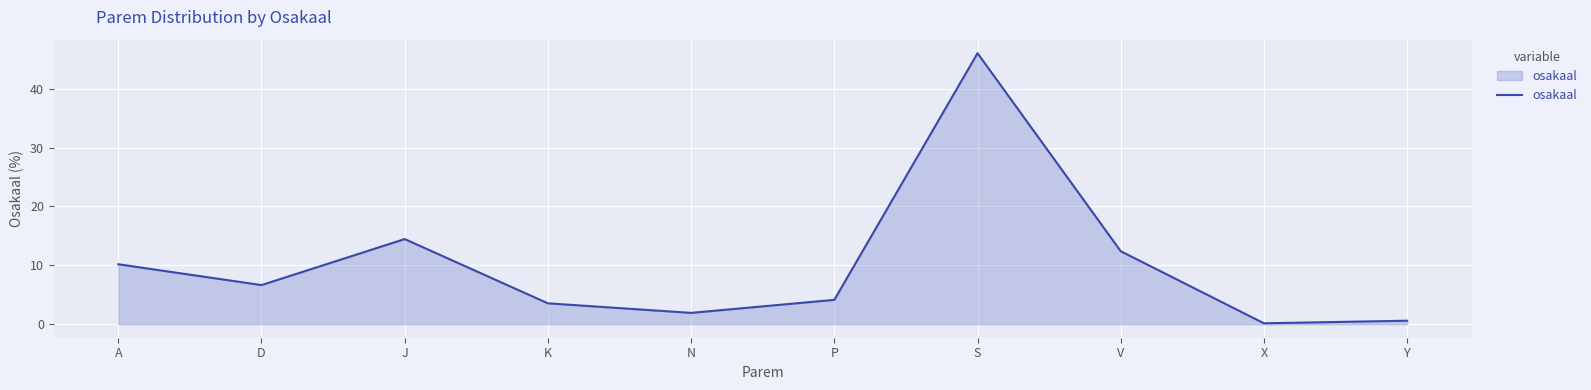

List the labels in order of value, smallest first.

X, Y, N, K, P, D, A, V, J, S